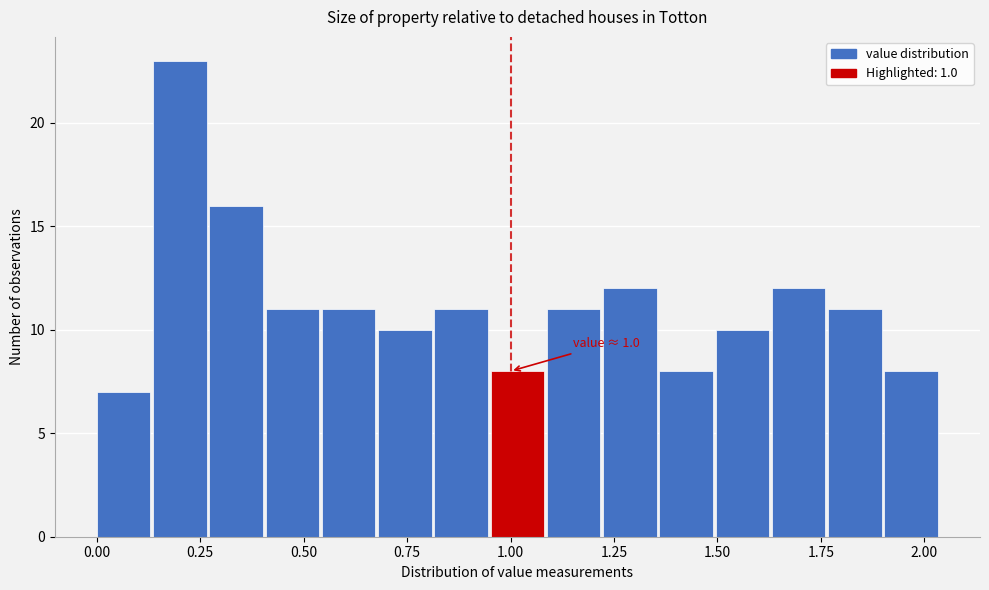

Around what value on the x-axis is the tallest bar? Give the approximate position of its centre, as read against the axis.

0.20